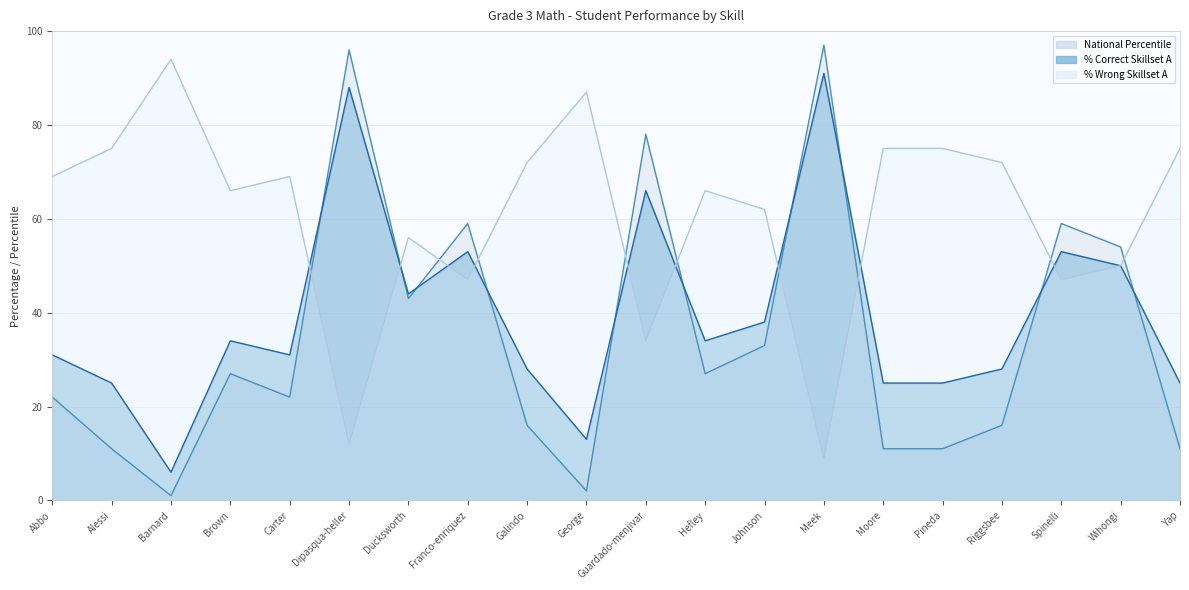

True or false: % Correct Skillset A has more than 2 interior local peaks.

True